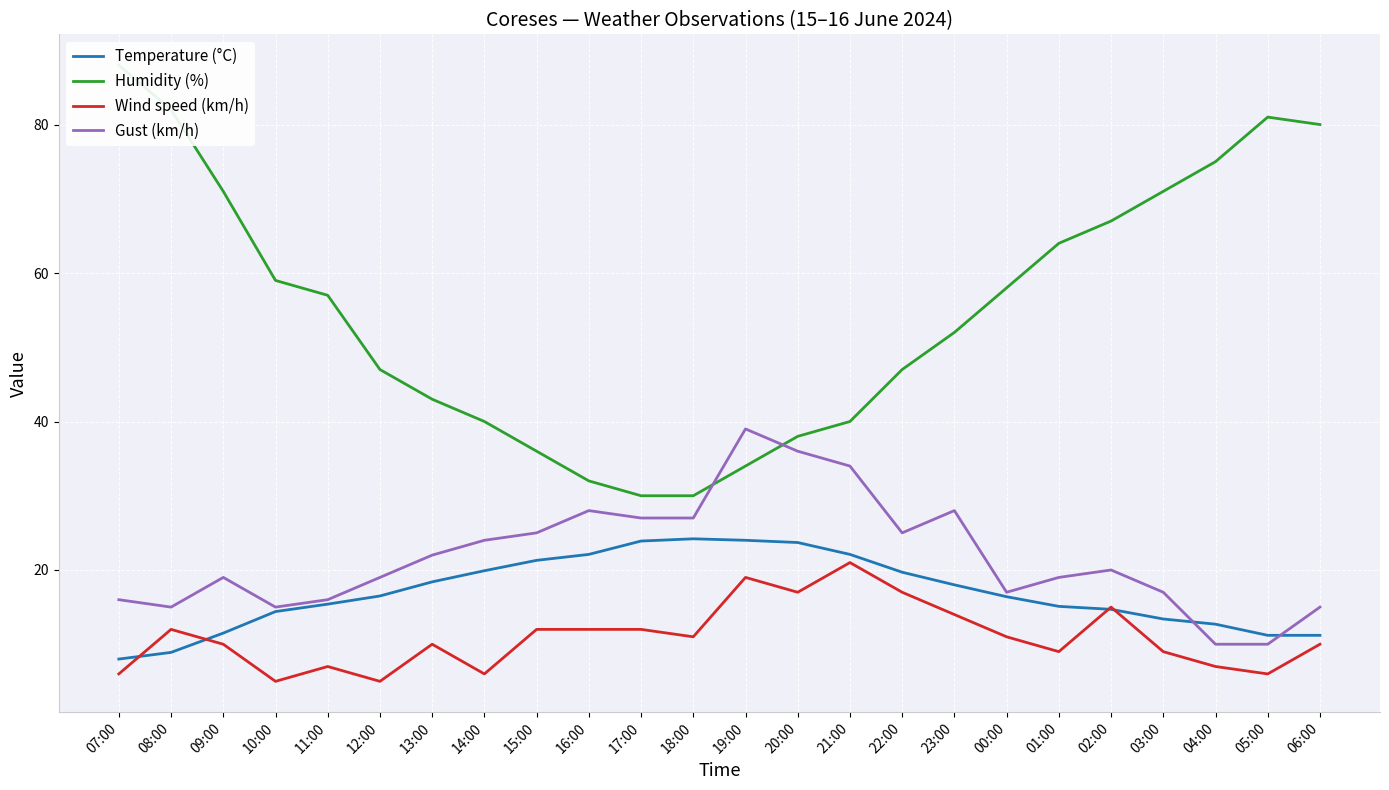

Reading left to right, transcribe all the data shown in this chart.

Temperature (°C): 8.0	8.9	11.5	14.4	15.4	16.5	18.4	19.9	21.3	22.1	23.9	24.2	24.0	23.7	22.1	19.7	18.0	16.4	15.1	14.7	13.4	12.7	11.2	11.2
Humidity (%): 88.0	82.0	71.0	59.0	57.0	47.0	43.0	40.0	36.0	32.0	30.0	30.0	34.0	38.0	40.0	47.0	52.0	58.0	64.0	67.0	71.0	75.0	81.0	80.0
Wind speed (km/h): 6.0	12.0	10.0	5.0	7.0	5.0	10.0	6.0	12.0	12.0	12.0	11.0	19.0	17.0	21.0	17.0	14.0	11.0	9.0	15.0	9.0	7.0	6.0	10.0
Gust (km/h): 16.0	15.0	19.0	15.0	16.0	19.0	22.0	24.0	25.0	28.0	27.0	27.0	39.0	36.0	34.0	25.0	28.0	17.0	19.0	20.0	17.0	10.0	10.0	15.0